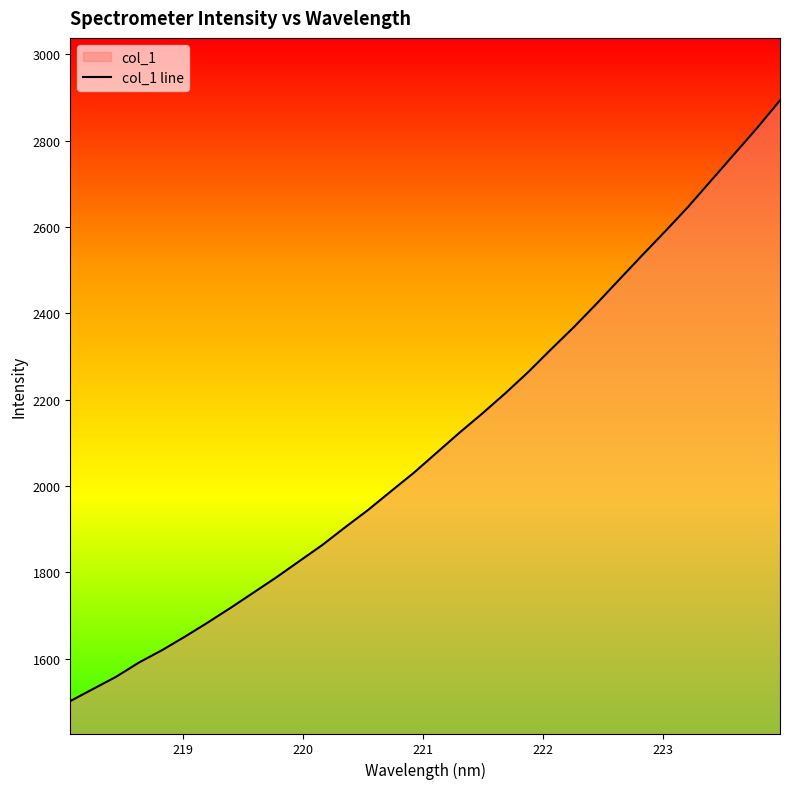

What is the minimum value shown in the chart?

1502.0